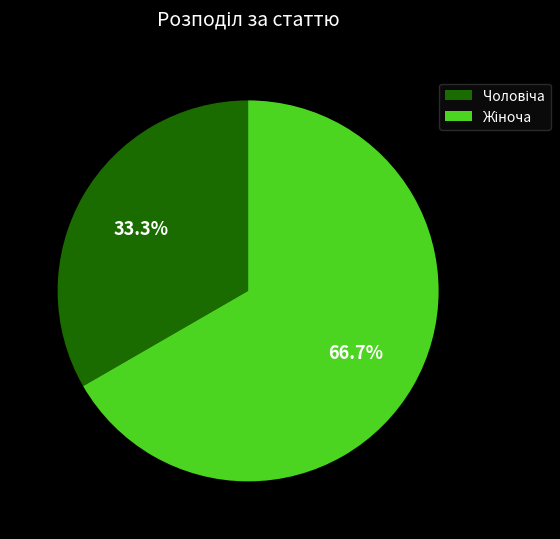

Is there any slice that represents more than half of the pie?

Yes